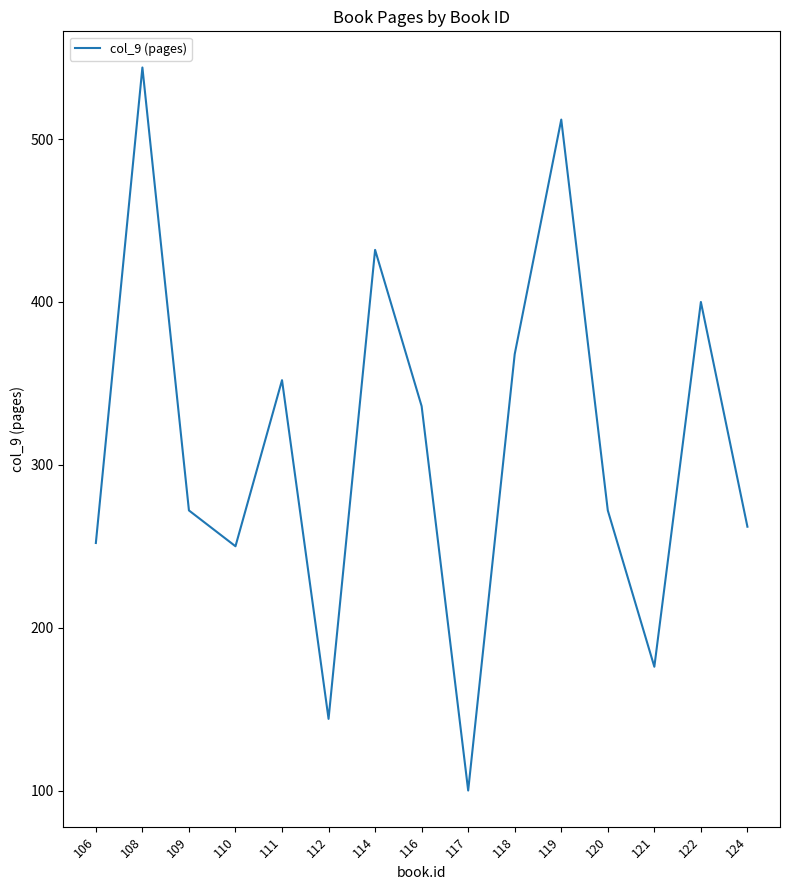

Approximately how many times larger is the value at 124 compared to 111?

0.7